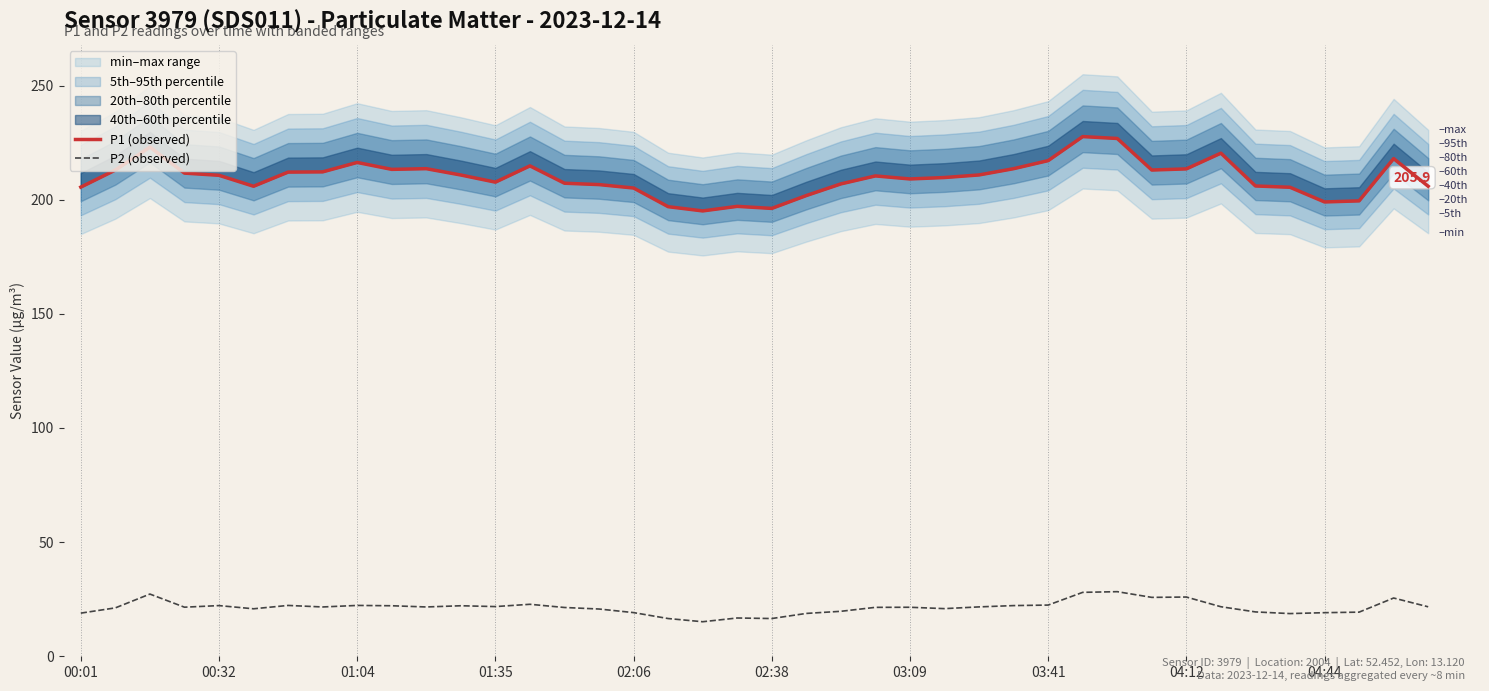

What is the difference between the second highest and second lowest values in the P1 (observed) series?

30.6